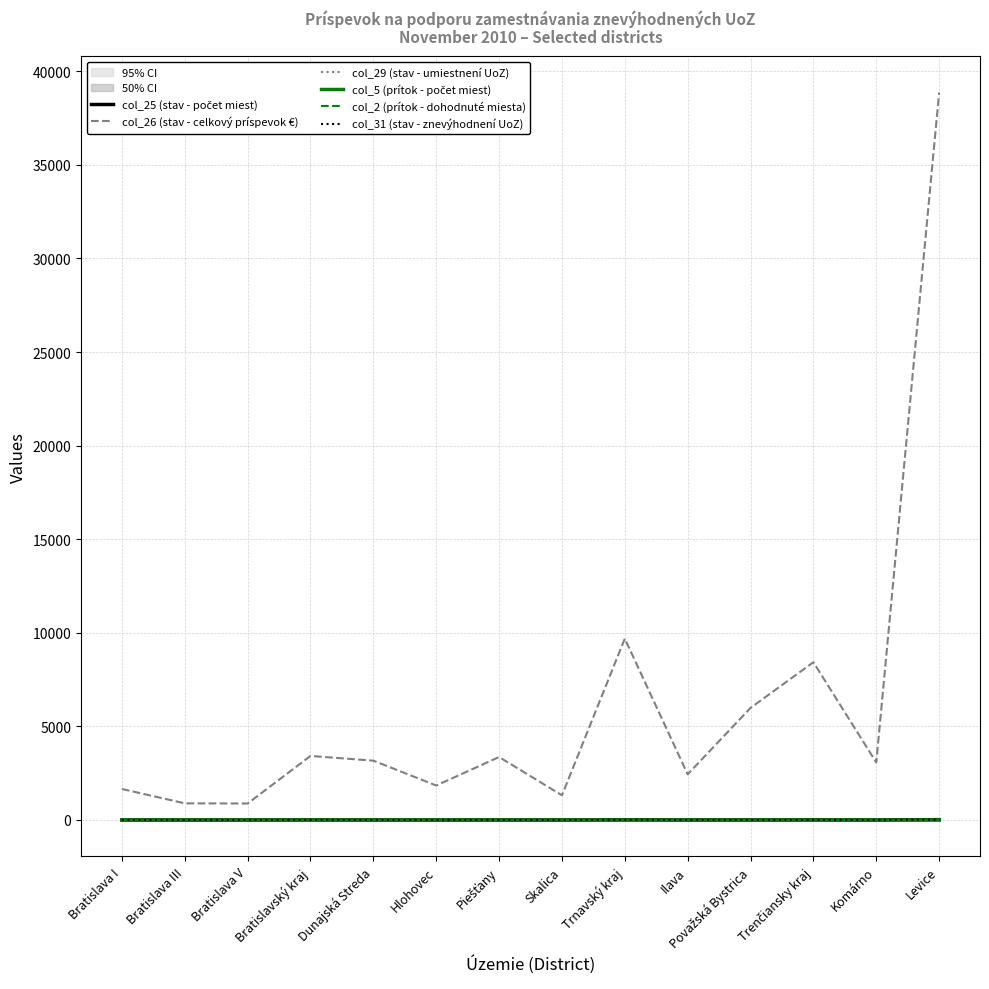

What are all the series names shown in the legend?

col_25 (stav - počet miest), col_26 (stav - celkový príspevok €), col_29 (stav - umiestnení UoZ), col_5 (prítok - počet miest), col_2 (prítok - dohodnuté miesta), col_31 (stav - znevýhodnení UoZ)